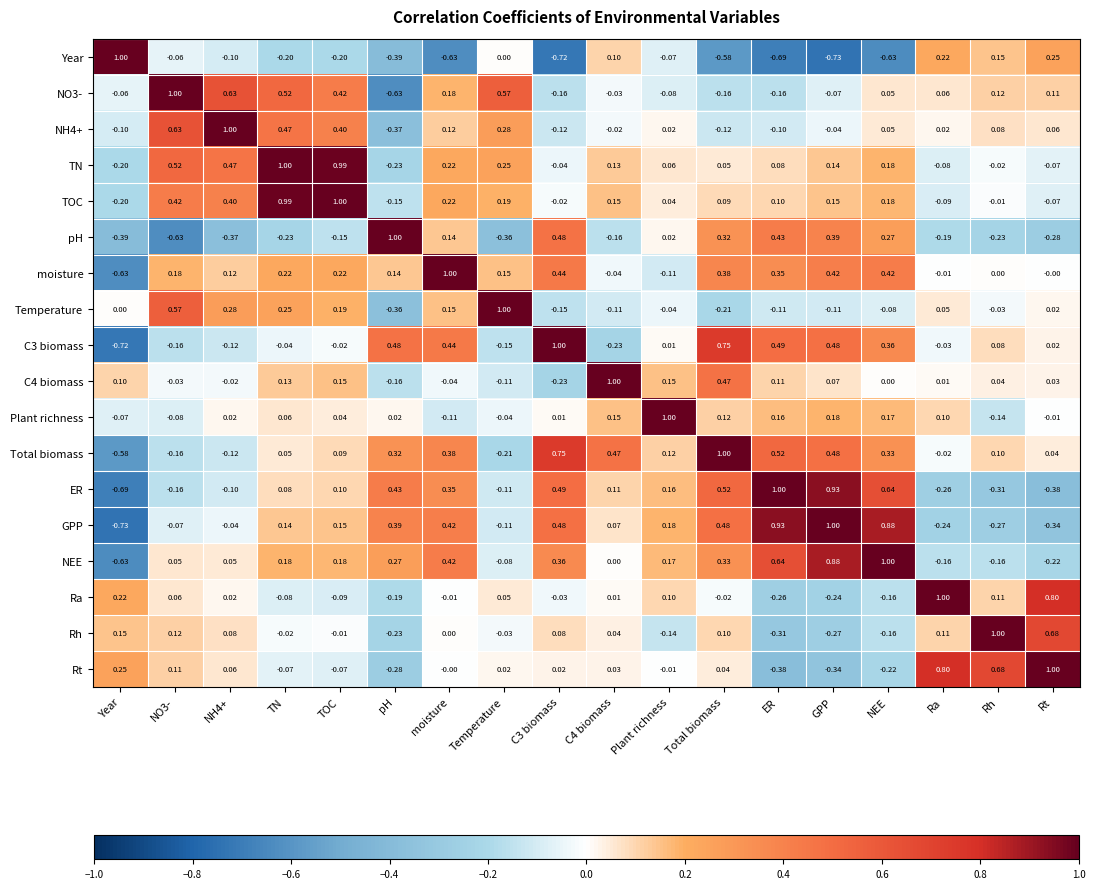

Between TN and Temperature, which series saw the biggest shift?

TOC